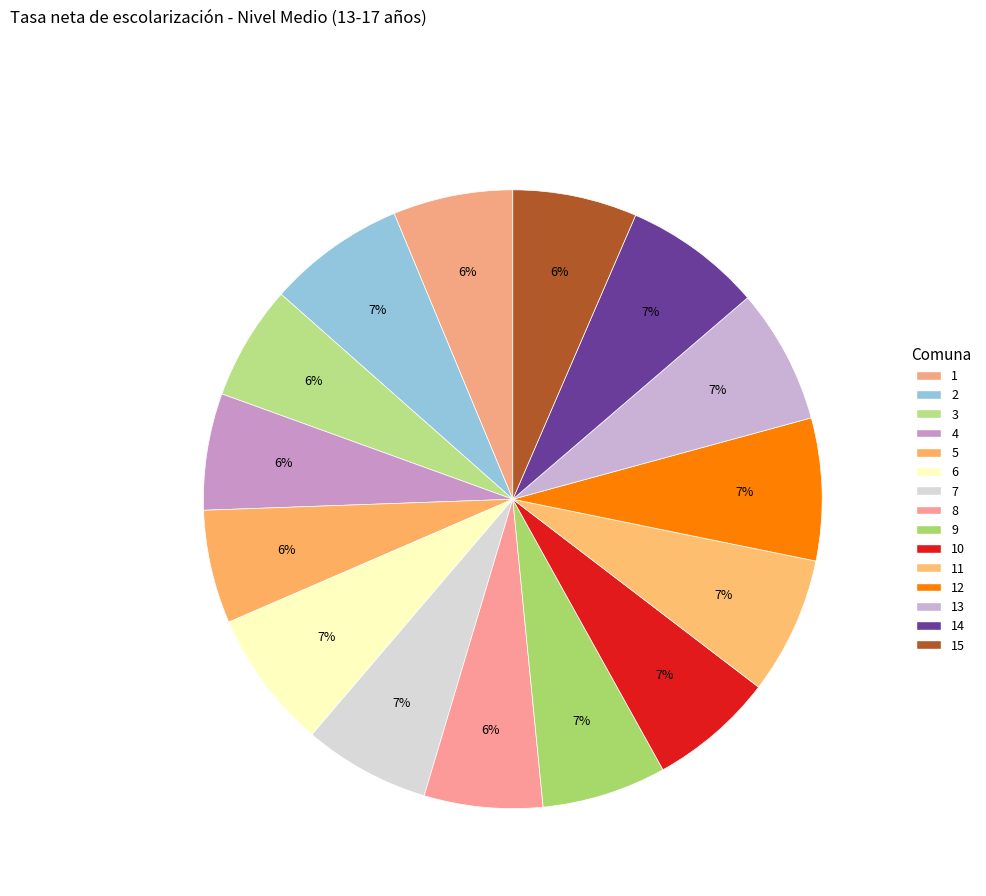

What is the ratio of the value at 12 to the value at 13?

1.1